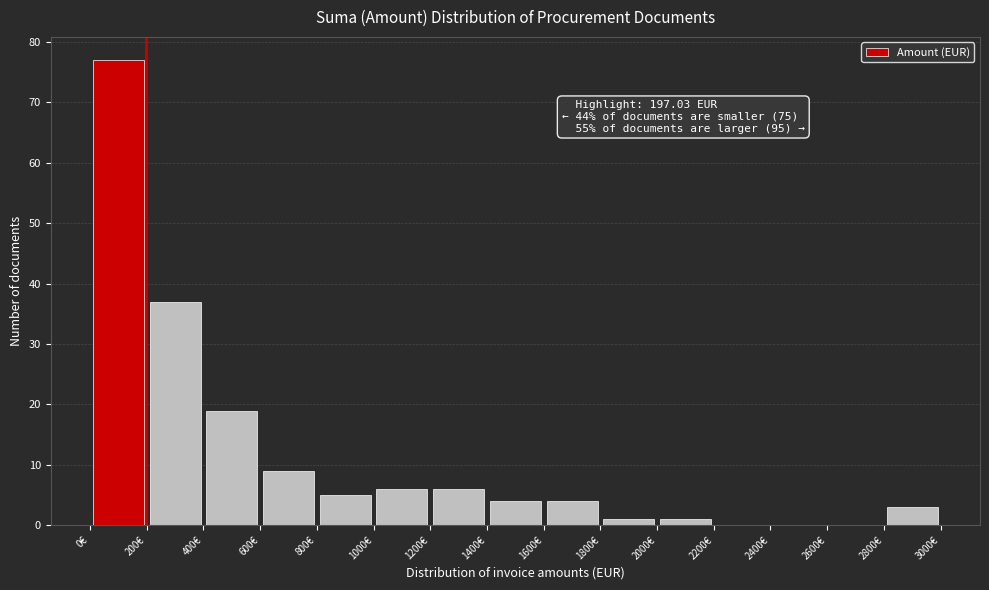

Which range on the x-axis has the tallest bar?

0 to 200